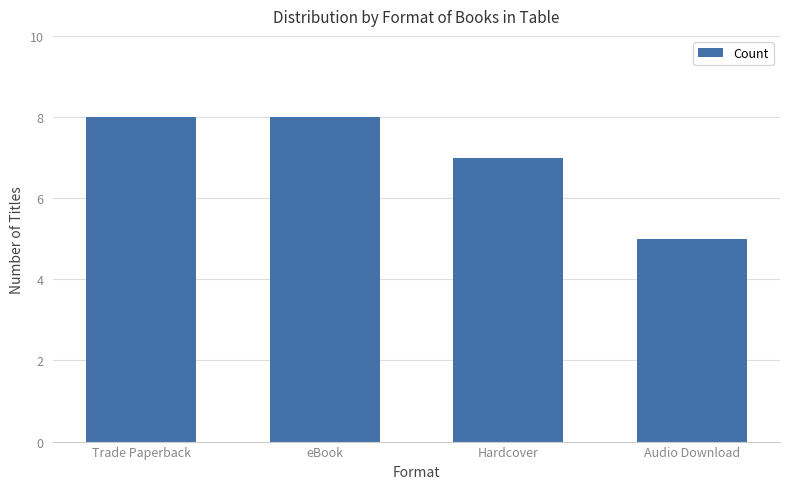

What is the label of the 3rd bar from the right?

eBook